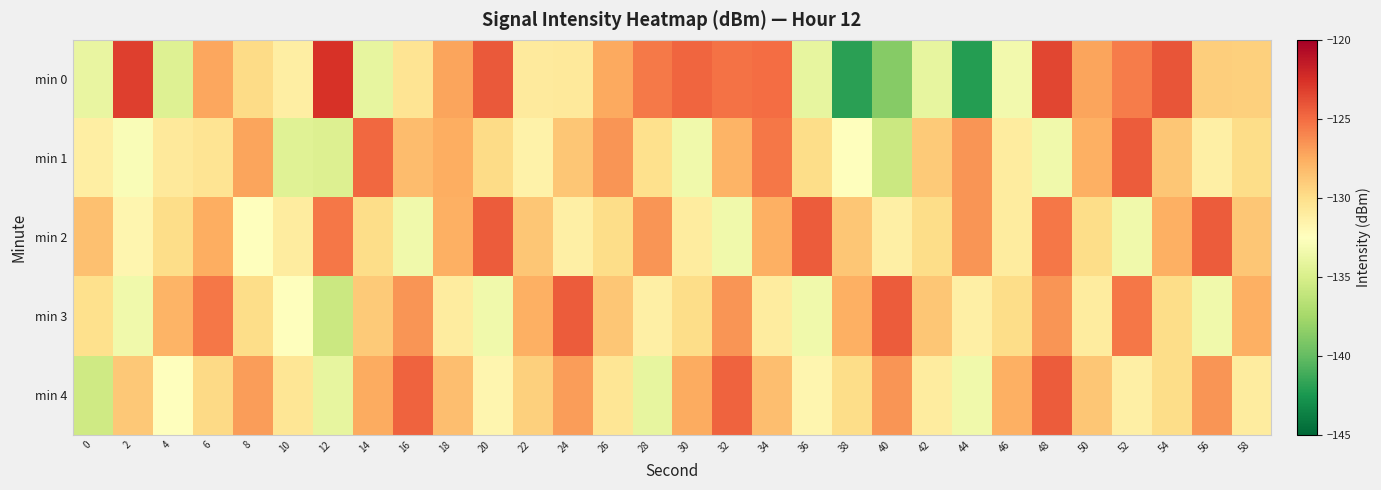

Reading left to right, list all the values displayed in this chart.

min 0: 0=-133.9	2=-123.2	4=-134.6	6=-127.3	8=-129.8	10=-131.2	12=-122.6	14=-134.0	16=-130.4	18=-127.2	20=-124.3	22=-130.9	24=-130.8	26=-127.3	28=-125.5	30=-124.7	32=-125.2	34=-125.0	36=-134.1	38=-142.0	40=-138.7	42=-134.0	44=-142.1	46=-133.4	48=-123.5	50=-127.2	52=-125.6	54=-124.1	56=-129.1	58=-129.2
min 1: 0=-131.2	2=-132.9	4=-130.8	6=-130.4	8=-127.1	10=-134.5	12=-134.7	14=-124.8	16=-128.2	18=-127.5	20=-129.8	22=-131.4	24=-128.8	26=-126.5	28=-130.1	30=-133.5	32=-127.9	34=-125.4	36=-129.9	38=-132.5	40=-135.7	42=-128.9	44=-126.5	46=-131.0	48=-133.5	50=-127.7	52=-124.3	54=-128.8	56=-131.2	58=-129.9
min 2: 0=-128.4	2=-131.8	4=-129.9	6=-127.5	8=-132.5	10=-131.0	12=-125.4	14=-129.9	16=-133.5	18=-127.7	20=-124.3	22=-128.8	24=-131.2	26=-129.9	28=-126.5	30=-131.0	32=-133.5	34=-127.7	36=-124.3	38=-128.8	40=-131.2	42=-129.9	44=-126.5	46=-131.0	48=-125.4	50=-129.9	52=-133.5	54=-127.7	56=-124.3	58=-128.8
min 3: 0=-130.1	2=-133.5	4=-127.9	6=-125.4	8=-129.9	10=-132.5	12=-135.7	14=-128.9	16=-126.5	18=-131.0	20=-133.5	22=-127.7	24=-124.3	26=-128.8	28=-131.2	30=-129.9	32=-126.5	34=-131.0	36=-133.5	38=-127.7	40=-124.3	42=-128.8	44=-131.2	46=-129.9	48=-126.5	50=-131.0	52=-125.4	54=-129.9	56=-133.5	58=-127.7
min 4: 0=-135.4	2=-128.9	4=-132.5	6=-129.7	8=-126.9	10=-130.5	12=-134.0	14=-127.5	16=-124.7	18=-128.3	20=-131.8	22=-129.2	24=-126.9	26=-130.5	28=-134.0	30=-127.5	32=-124.7	34=-128.3	36=-131.8	38=-129.9	40=-126.5	42=-131.0	44=-133.5	46=-127.7	48=-124.3	50=-128.8	52=-131.2	54=-129.9	56=-126.5	58=-131.0